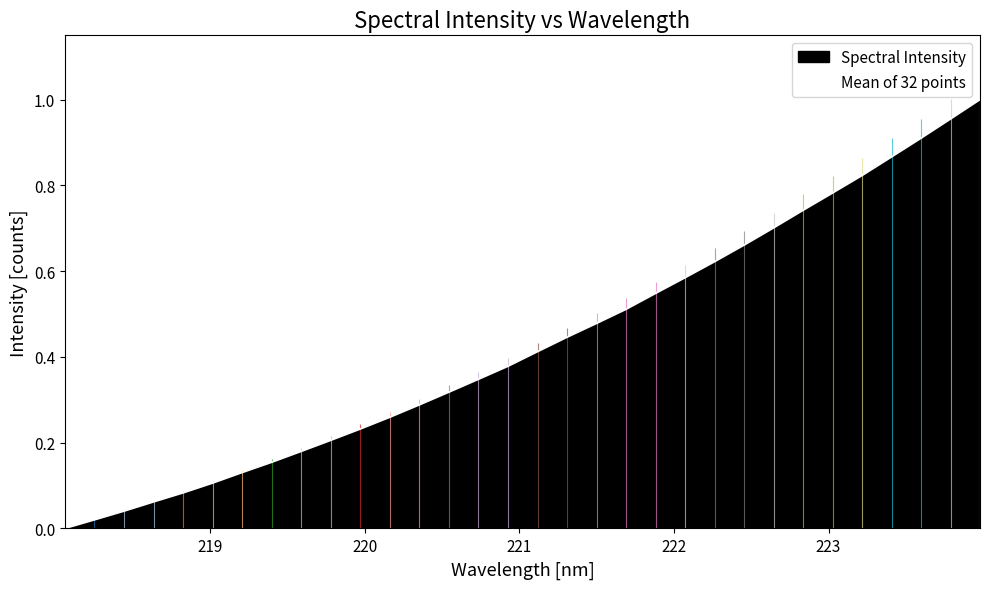

True or false: the data shows 0.9 at 20.

False